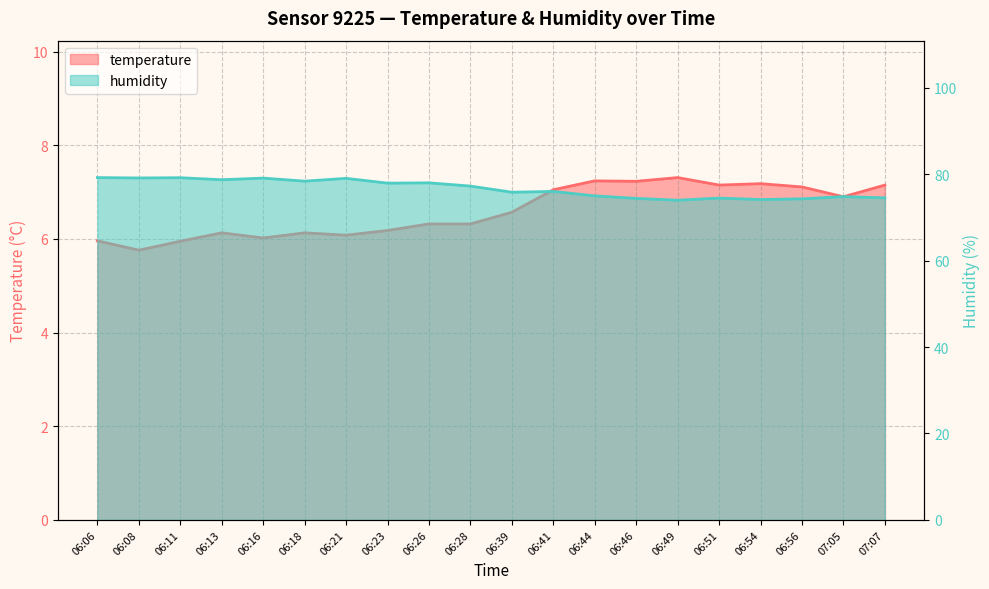

List the labels in order of humidity value, smallest first.

06:49, 06:54, 06:56, 06:46, 06:51, 07:07, 07:05, 06:44, 06:39, 06:41, 06:28, 06:23, 06:26, 06:18, 06:13, 06:21, 06:16, 06:08, 06:11, 06:06